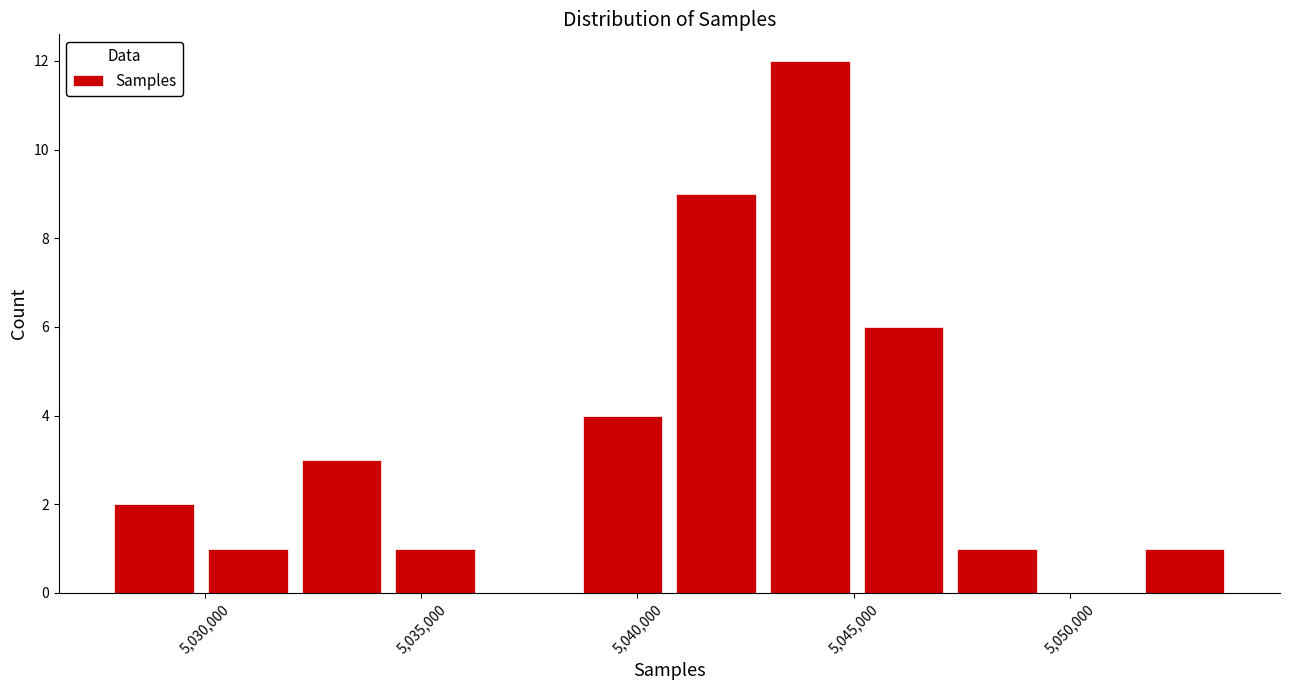

Reading left to right, list every bar in this chart as the range it spans on the x-axis followed by its height. Neither the bar edges nor the heights are printed on the chart, so give them approximately, as read against the axes.

5027500 to 5030000: 2
5030000 to 5032000: 1
5032000 to 5034000: 3
5034000 to 5036500: 1
5036500 to 5038500: 0
5038500 to 5040500: 4
5040500 to 5043000: 9
5043000 to 5045000: 12
5045000 to 5047000: 6
5047000 to 5049500: 1
5049500 to 5051500: 0
5051500 to 5053500: 1